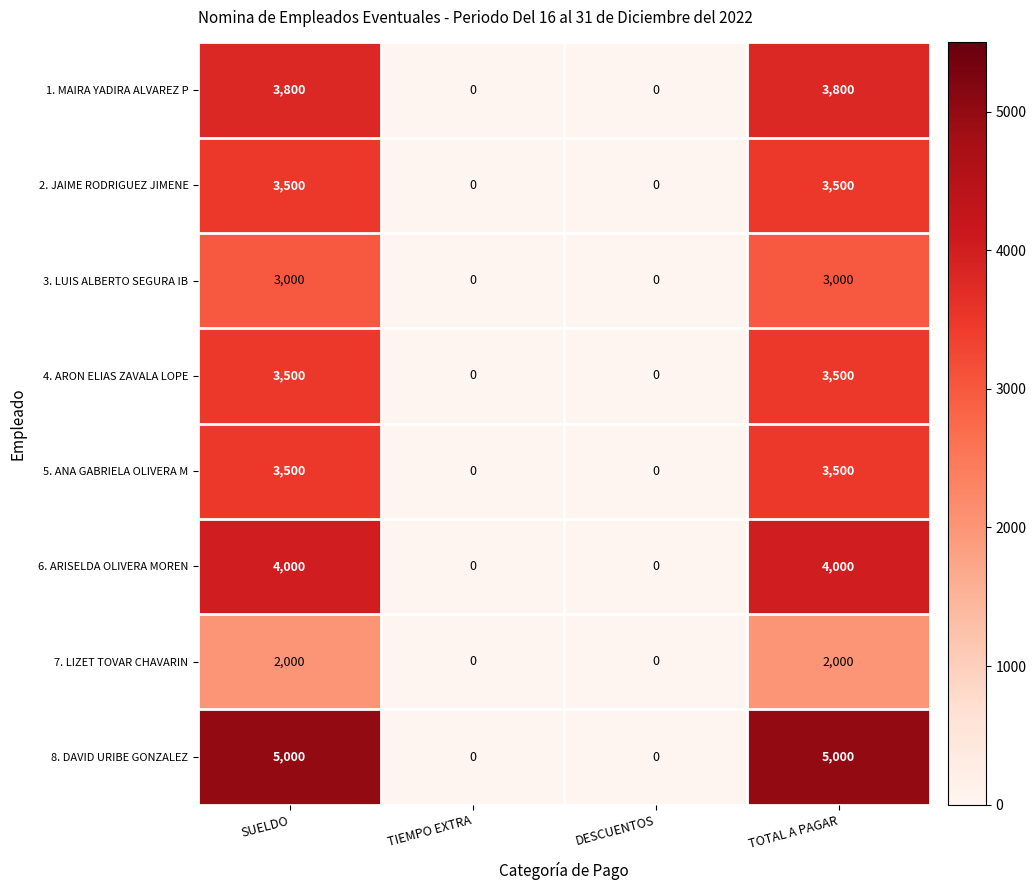

Is it true that 1. MAIRA YADIRA ALVAREZ P equals 3800 at TOTAL A PAGAR?

True